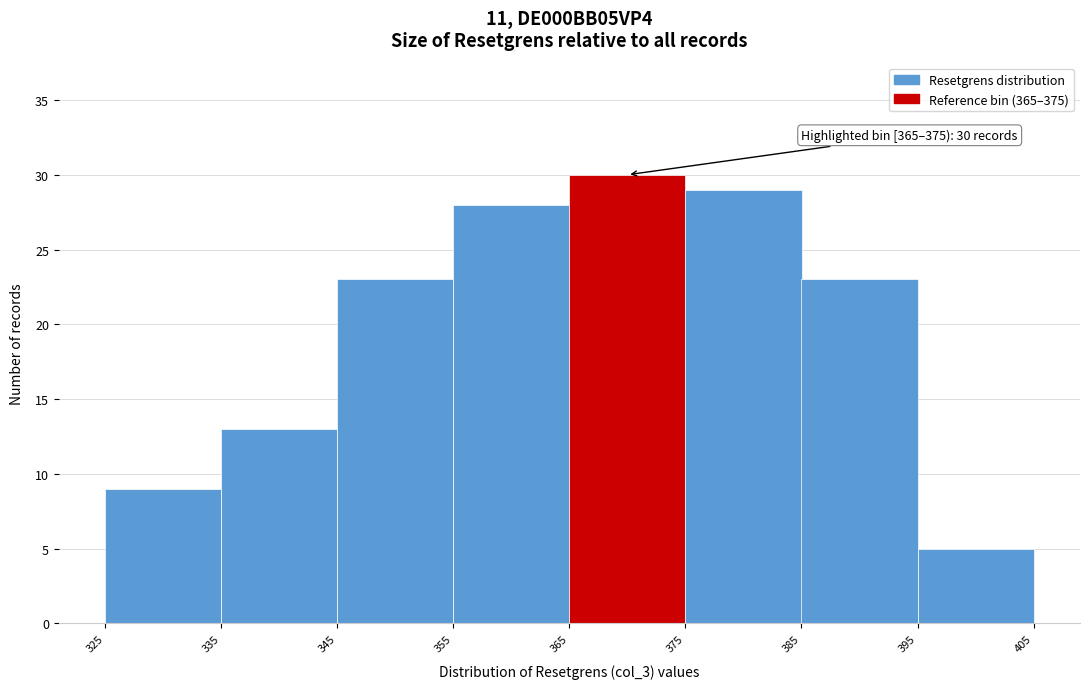

Which range on the x-axis has the tallest bar?

365 to 375